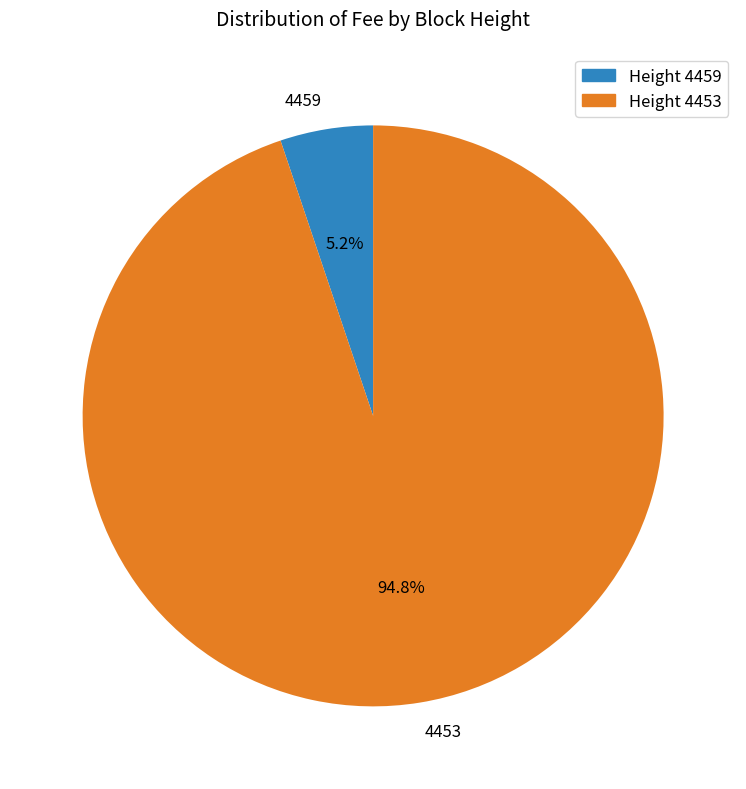

What is the largest slice in the pie chart?

4453